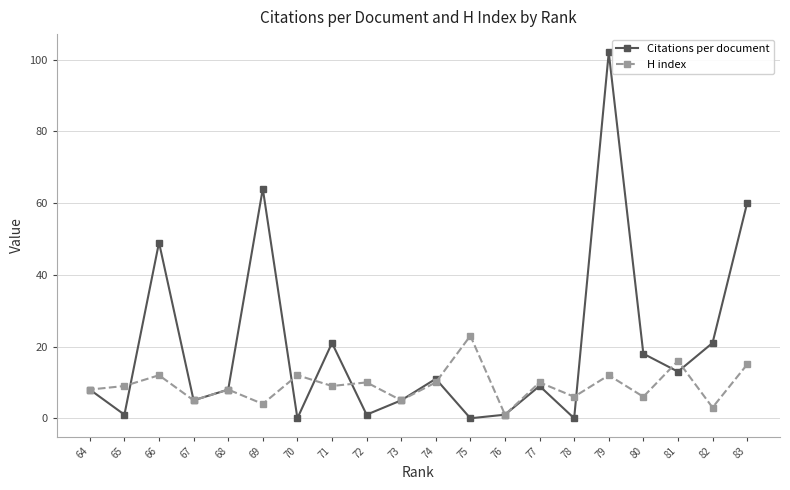

At which label is H index closest to 12?

79